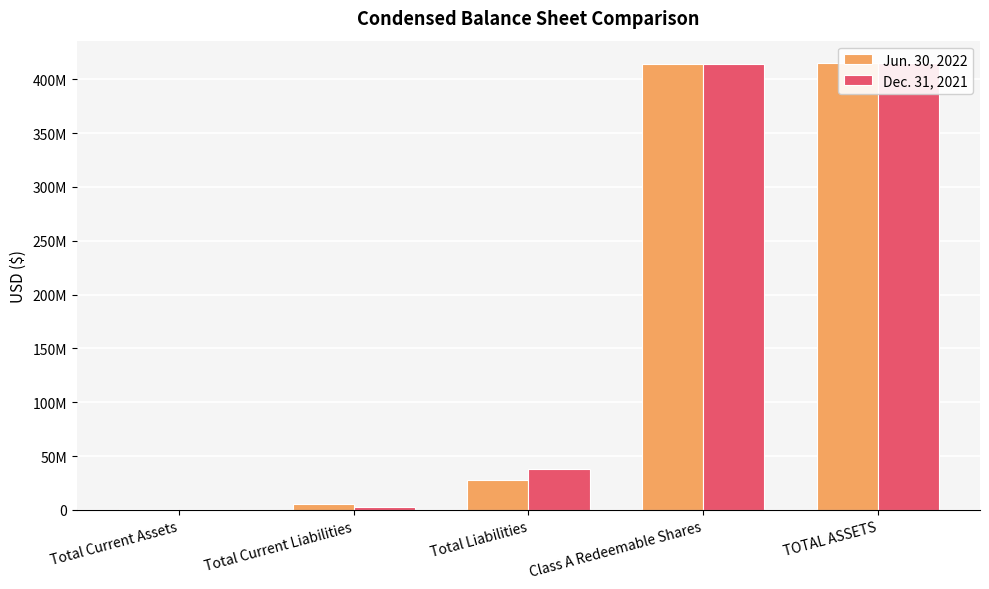

What is the maximum value shown in the chart?

415120730